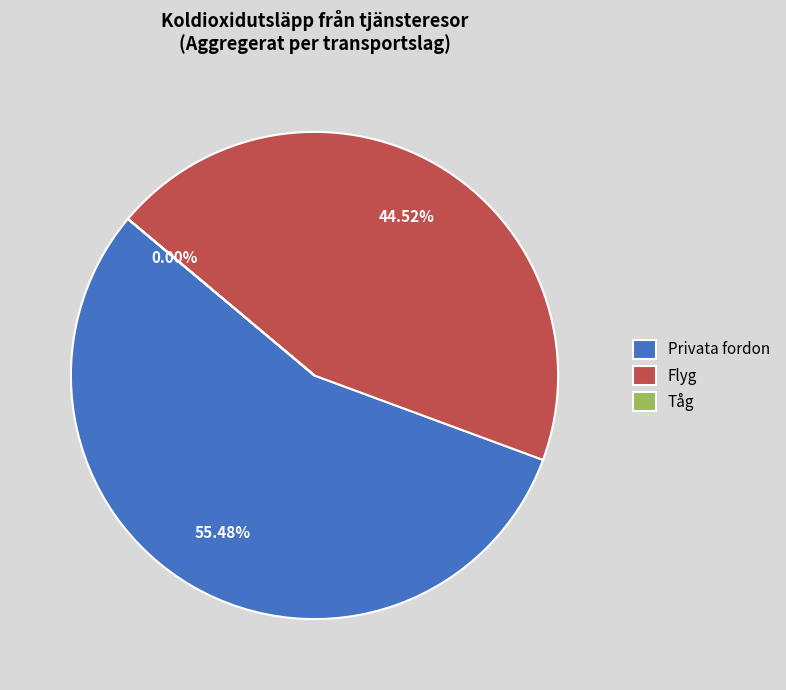

To the nearest percent, what is the difference between the Privata fordon and Flyg slice percentages?

11%